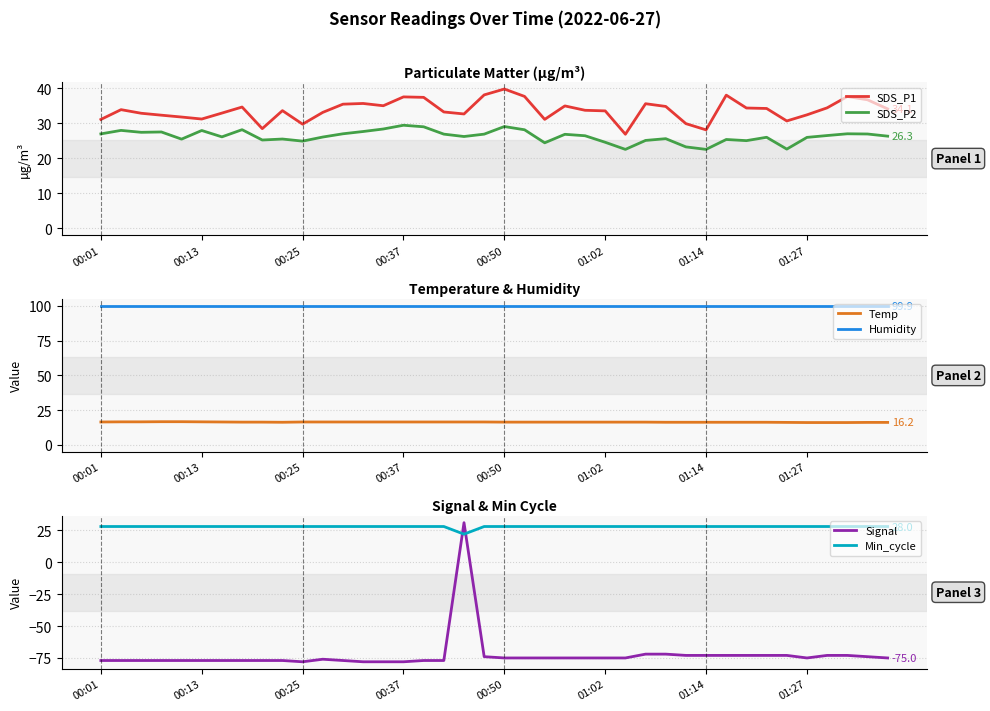

True or false: SDS_P1 has more than 0 points higher than both neighbors.

True